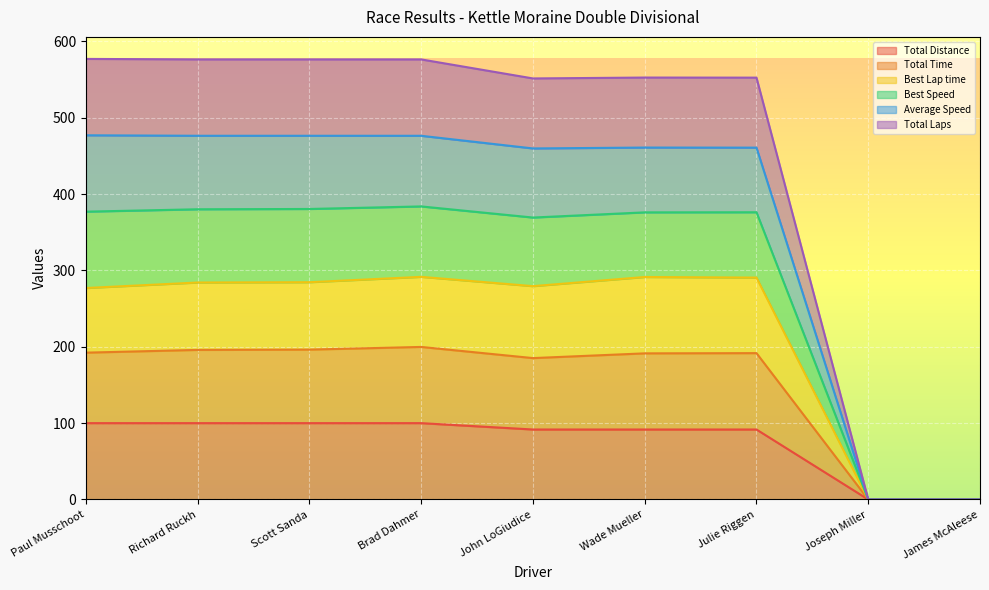

True or false: Average Speed and Best Lap time intersect in this chart.

False